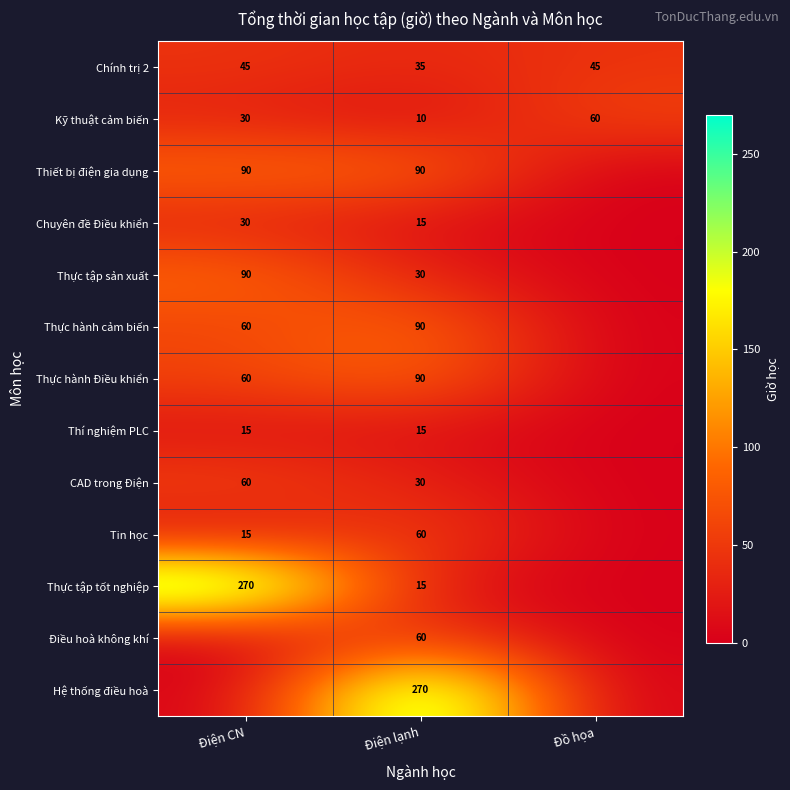

Is the value of Tin học at Điện CN greater than the value of Thiết bị điện gia dụng at Điện lạnh?

No